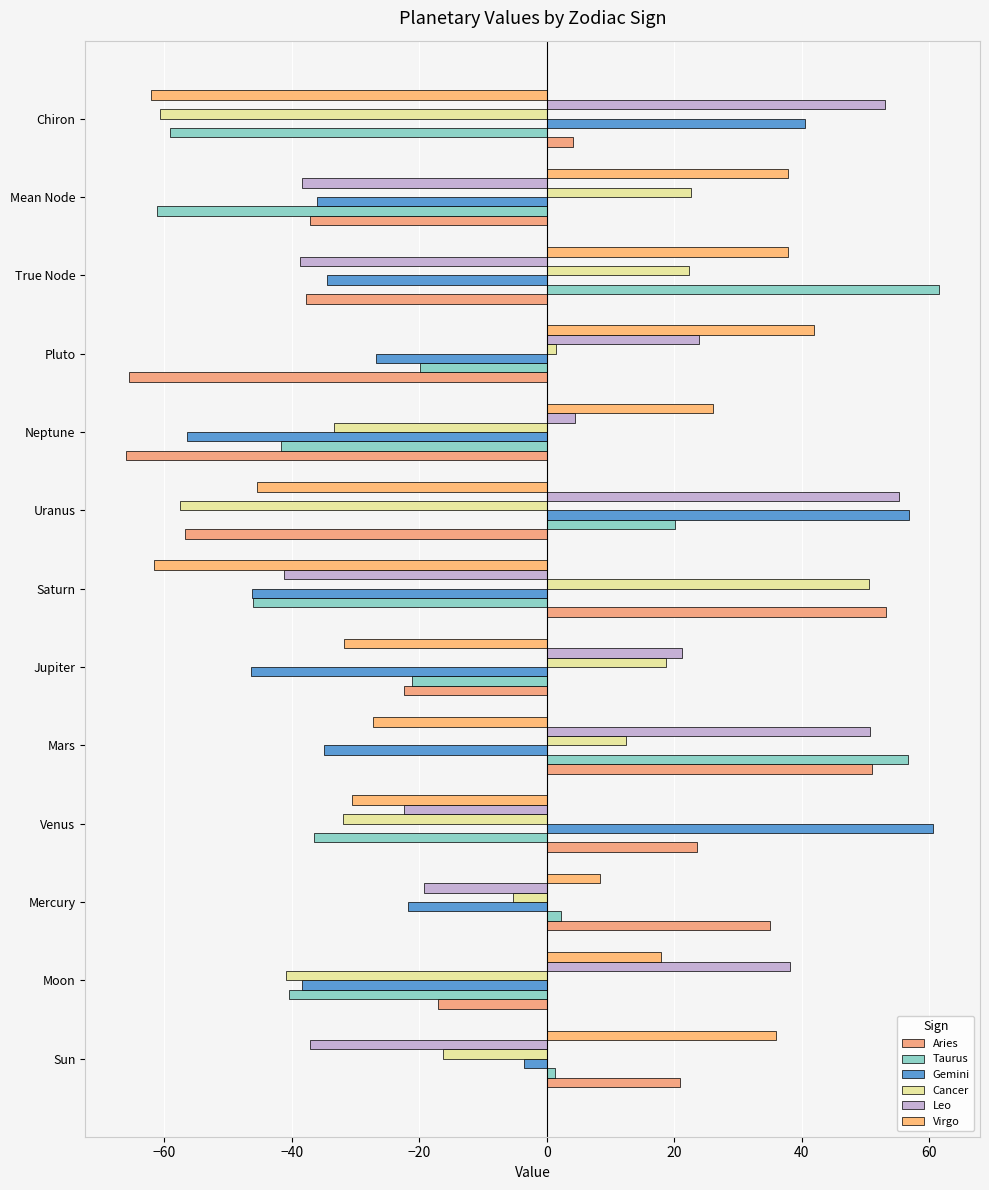

How many values in Leo are above zero?

7